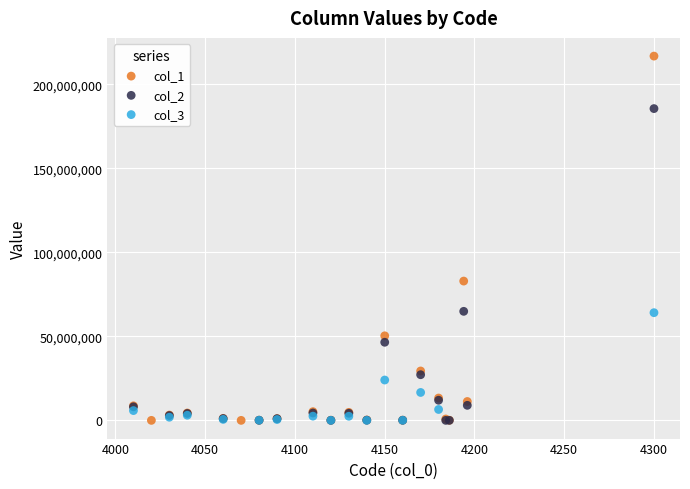

Which series has the largest Y range (max minus min)?

col_1